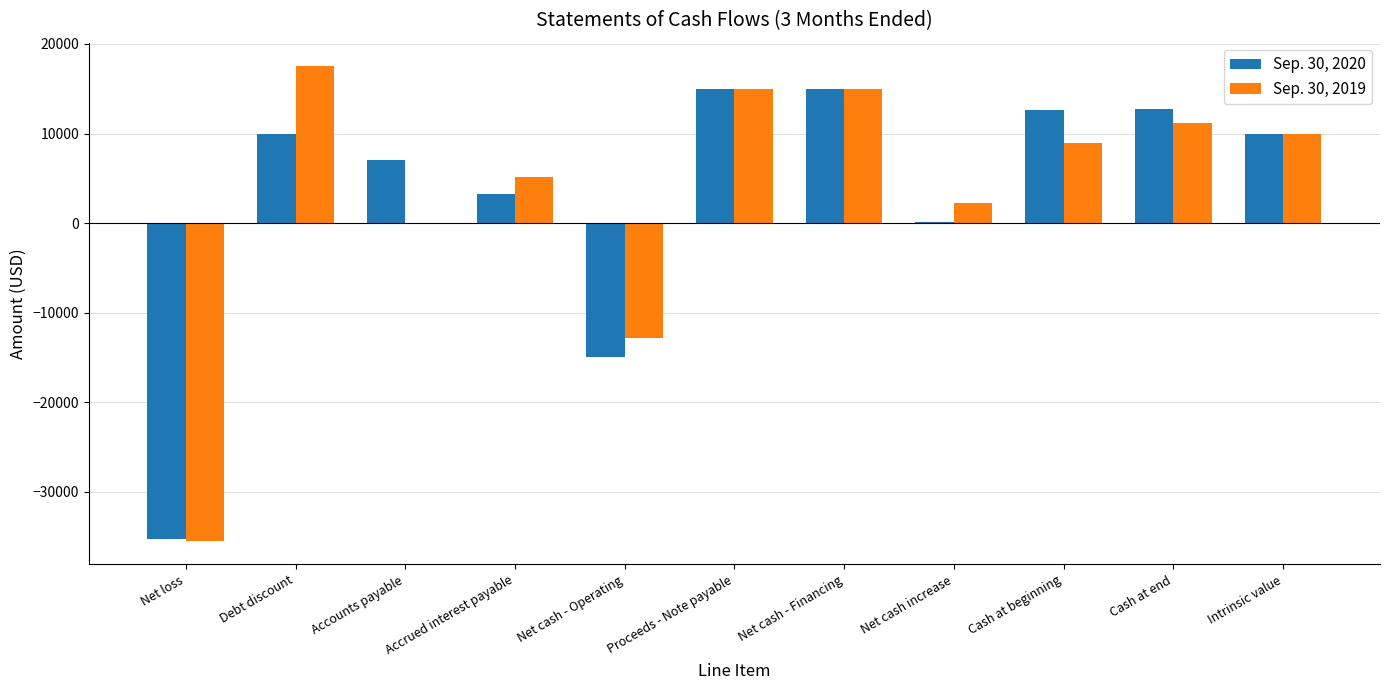

What is the sum of the Sep. 30, 2020 values at Accrued interest payable and Net loss?

-31979